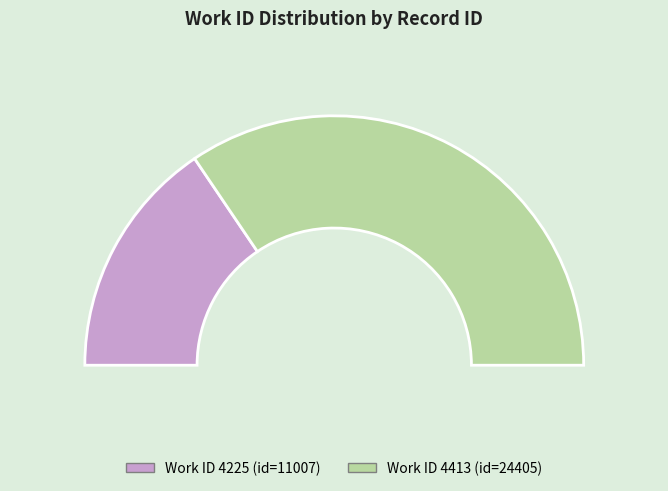

What is the change in value from 4225 to 4413?

+13398